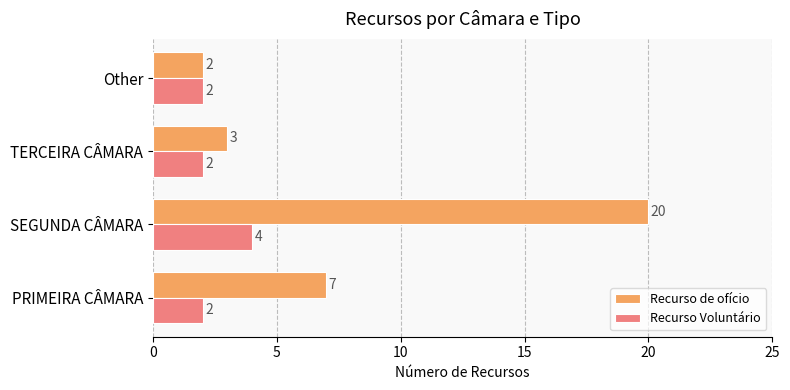

At which label is Recurso de ofício closest to 11?

PRIMEIRA CÂMARA